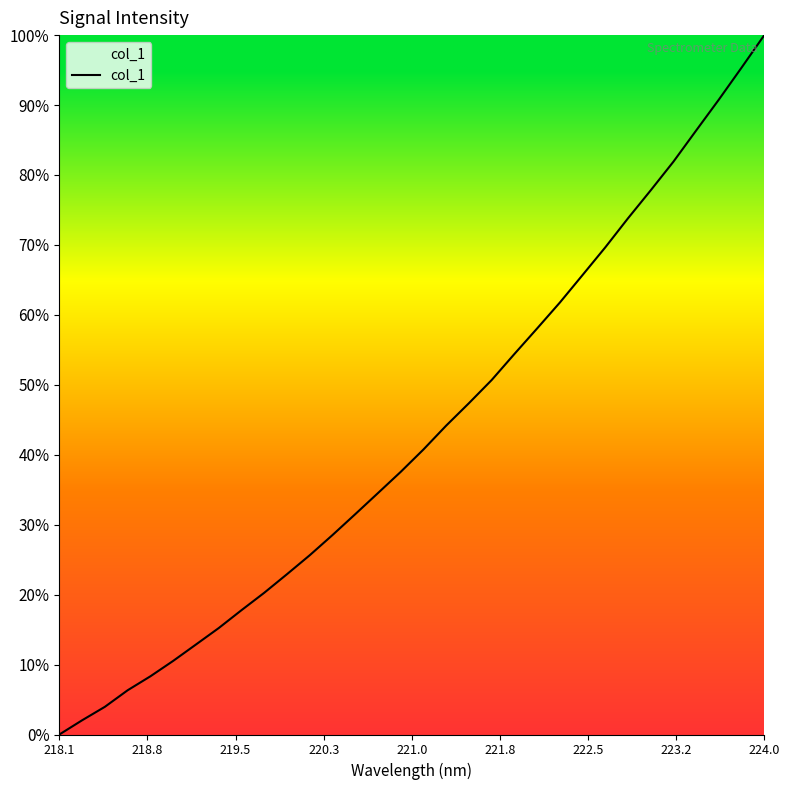

What is the difference between the maximum and minimum values?

100.0